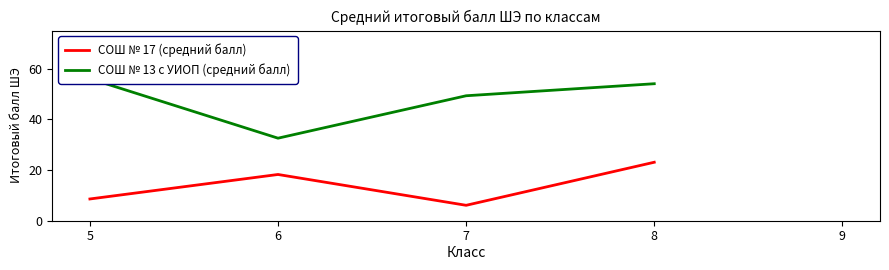

How many positive values does the СОШ № 17 (средний балл) series have?

4